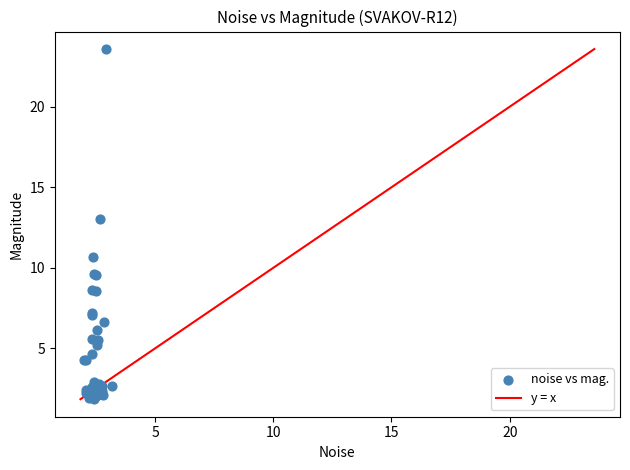

What Y value in the scatter plot is closest to 12?

13.1